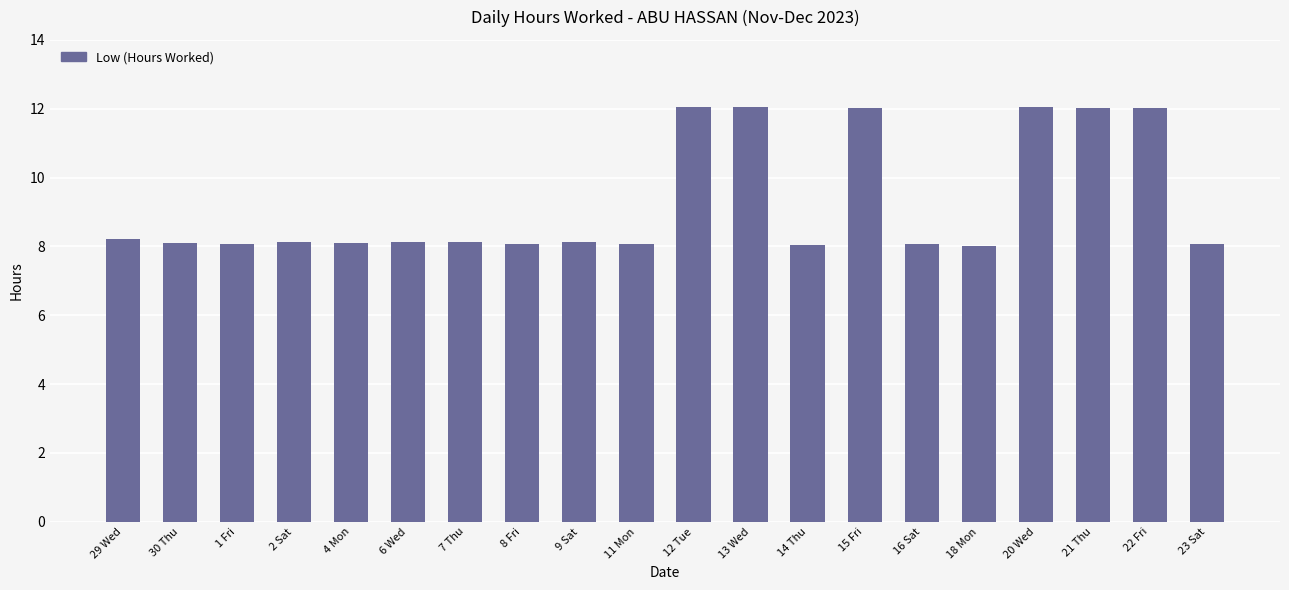

What is the minimum value shown in the chart?

8.0